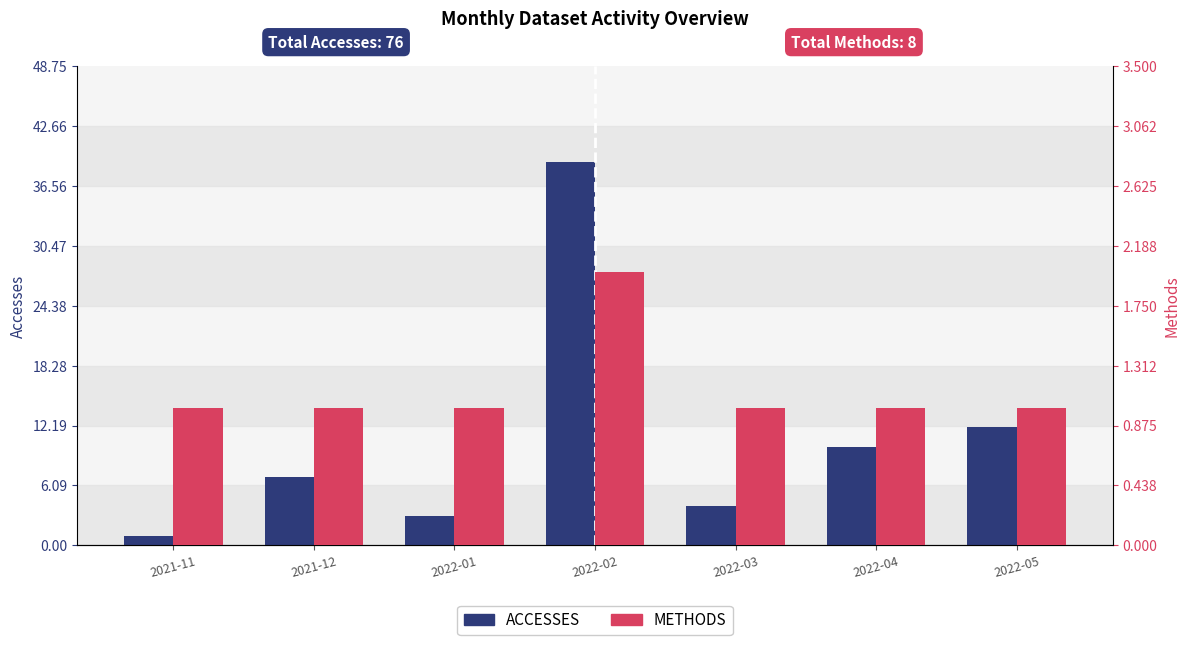

Where is Methods nearest to the value 1?

2021-11